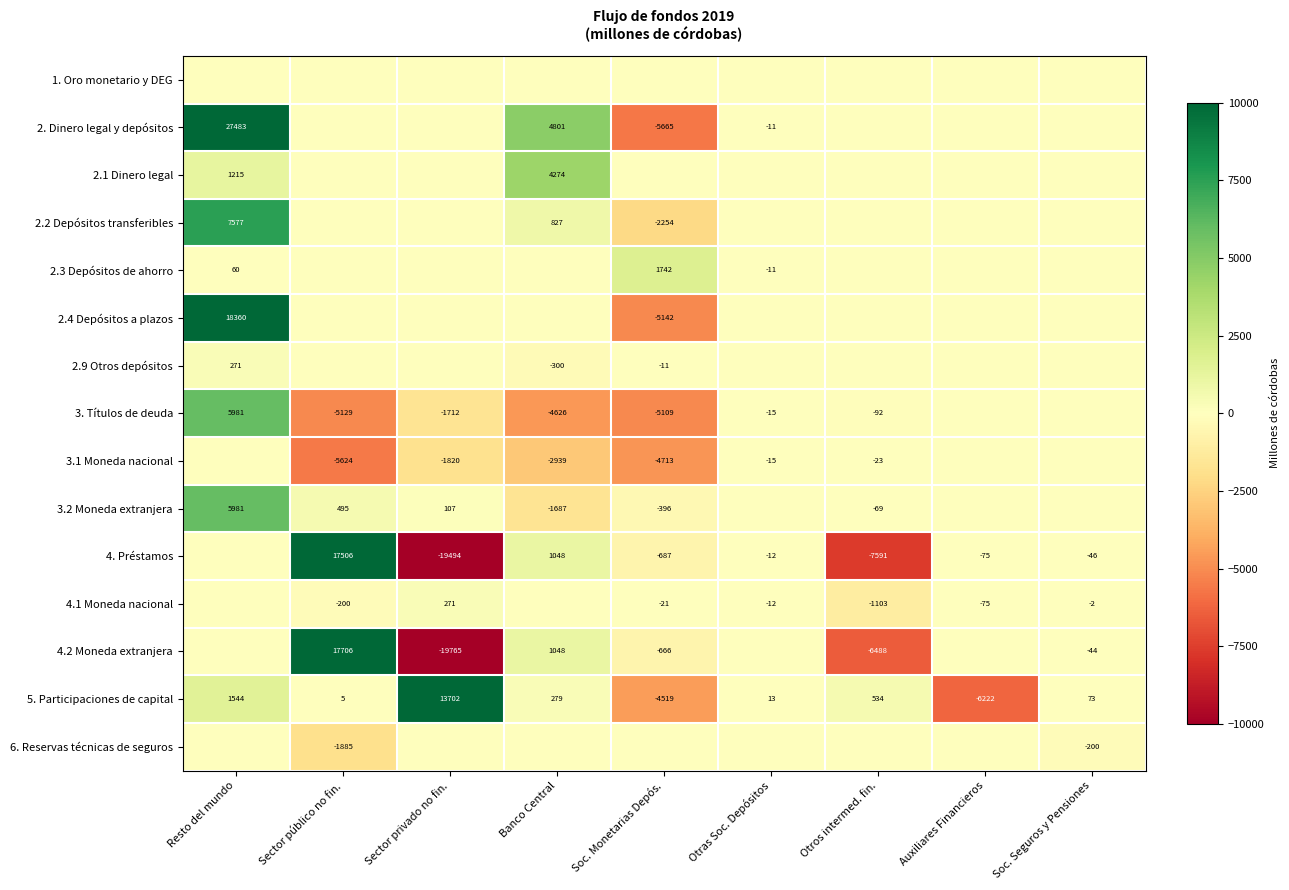

The 5. Participaciones de capital series shows 308 at Otros intermed. fin.. True or false?

False